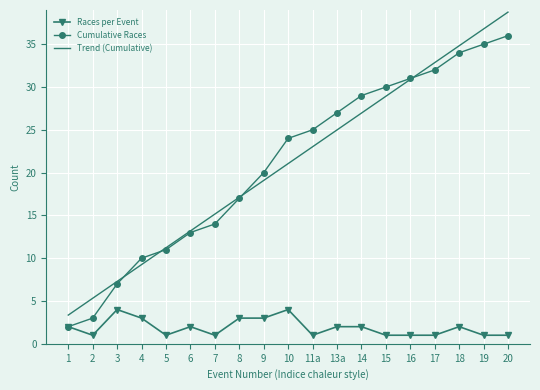

True or false: Races per Event and Trend (Cumulative) cross at least once.

False